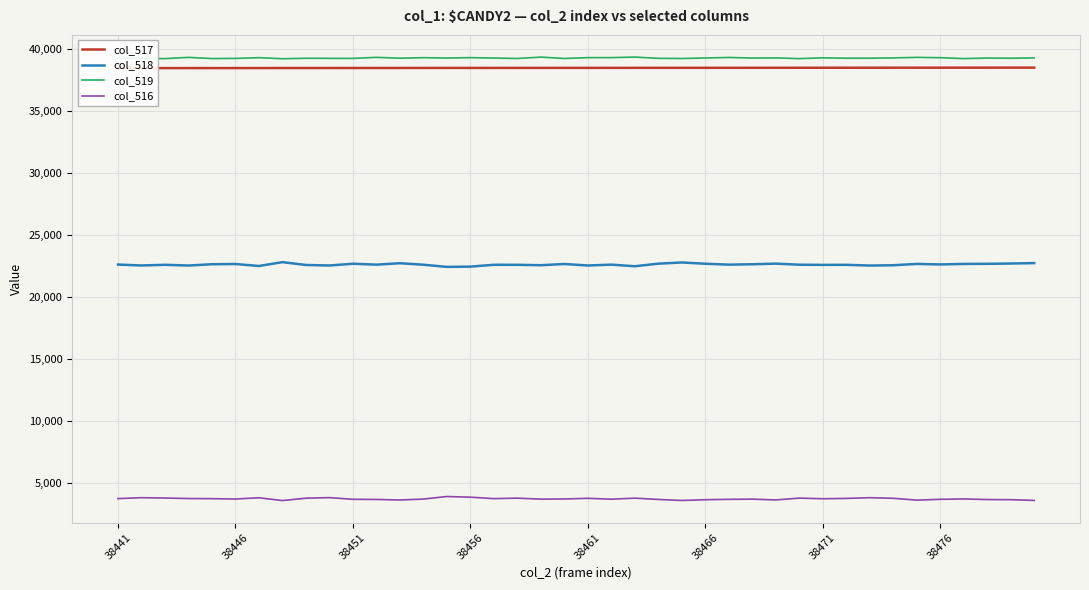

True or false: col_518 and col_519 cross at least once.

False